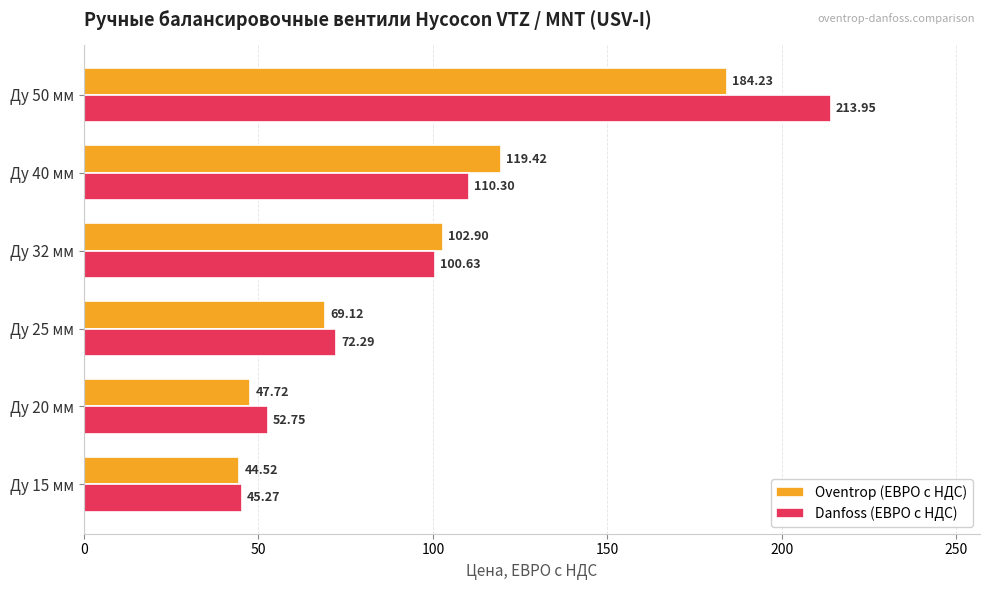

Rank the series by their average value, from lowest to highest.

Oventrop (ЕВРО с НДС), Danfoss (ЕВРО с НДС)